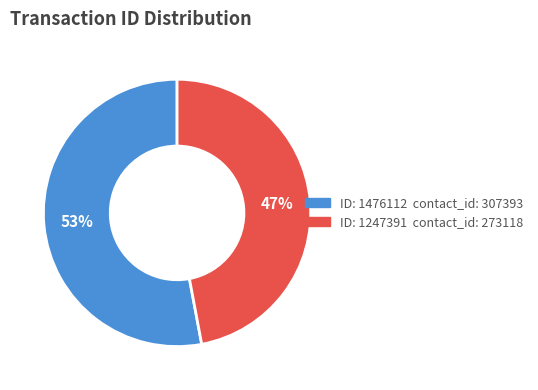

To the nearest percent, what is the average slice percentage?

50%